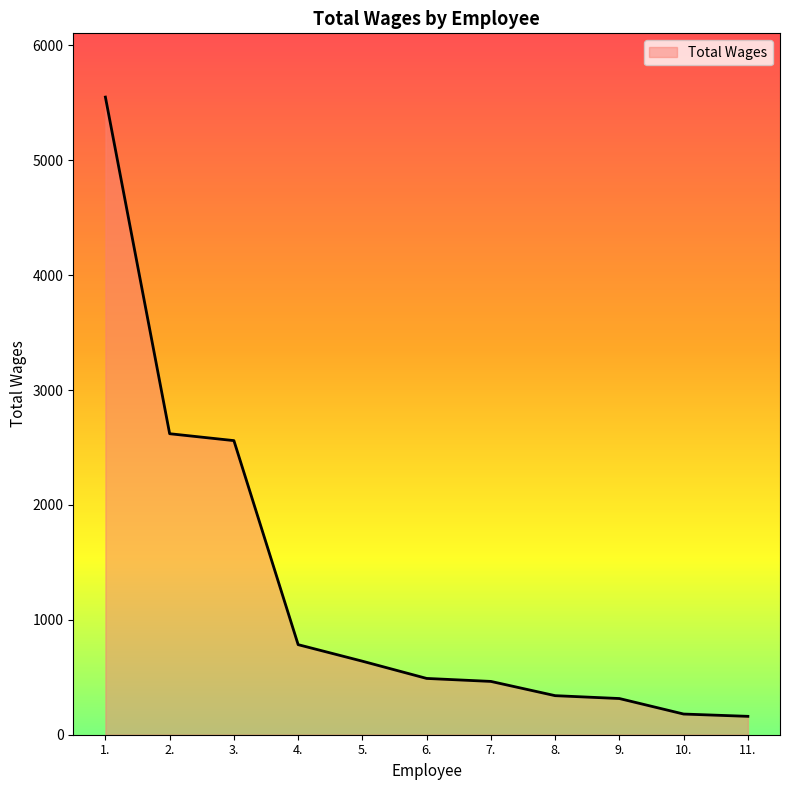

What is the difference between the maximum and minimum values?

5390